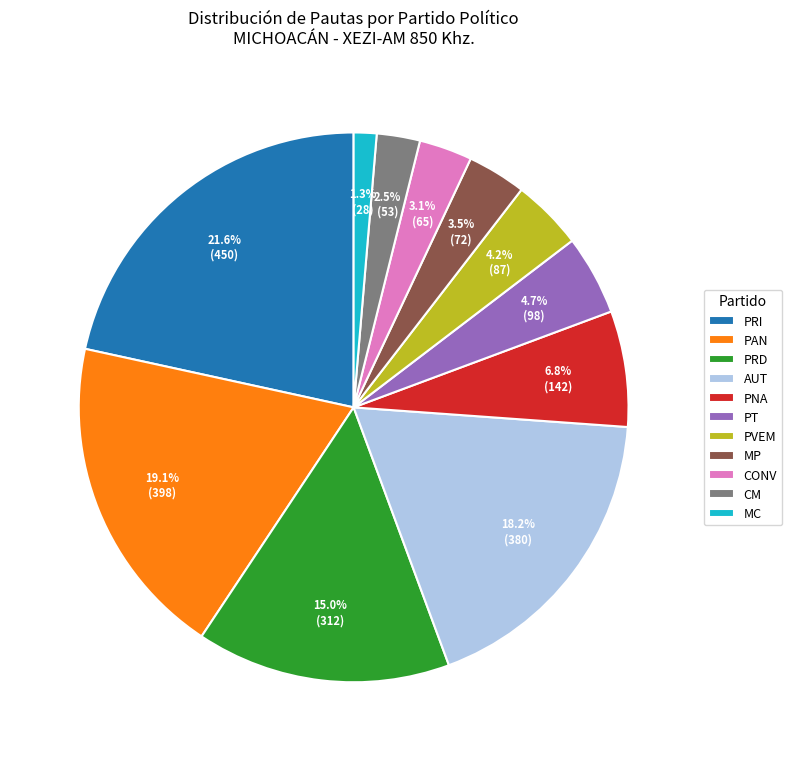

Does AUT account for over 50% of the chart?

No